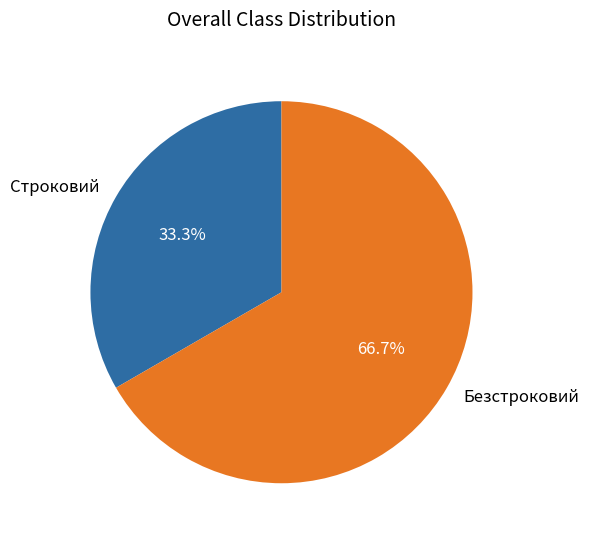

Between Безстроковий and Строковий, which is larger?

Безстроковий